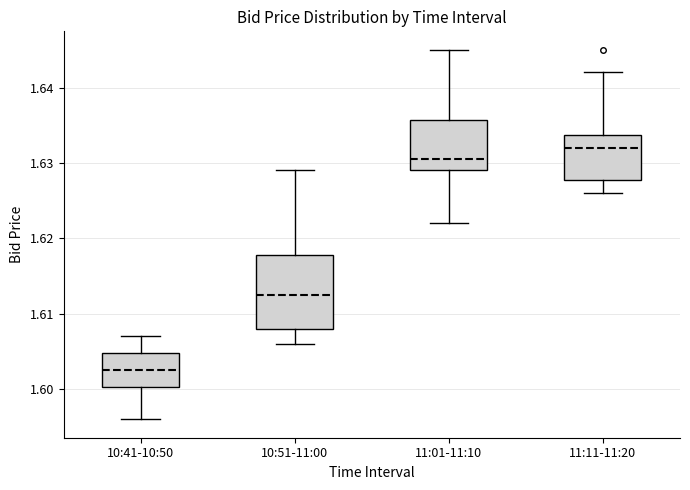

Where is the upper edge of the box for 11:01-11:10 on the y-axis? The values are not printed on the chart, so give them approximately, as read against the axis.

1.636